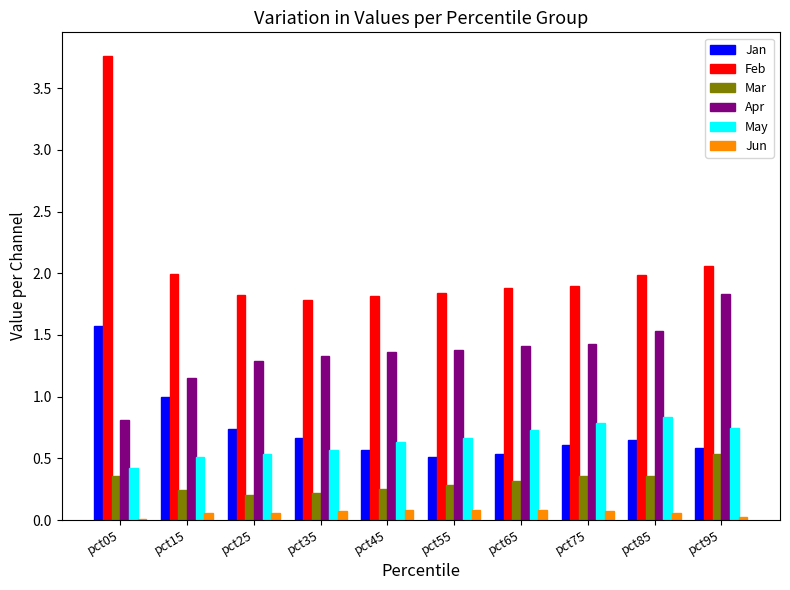

Are the bars horizontal?

No